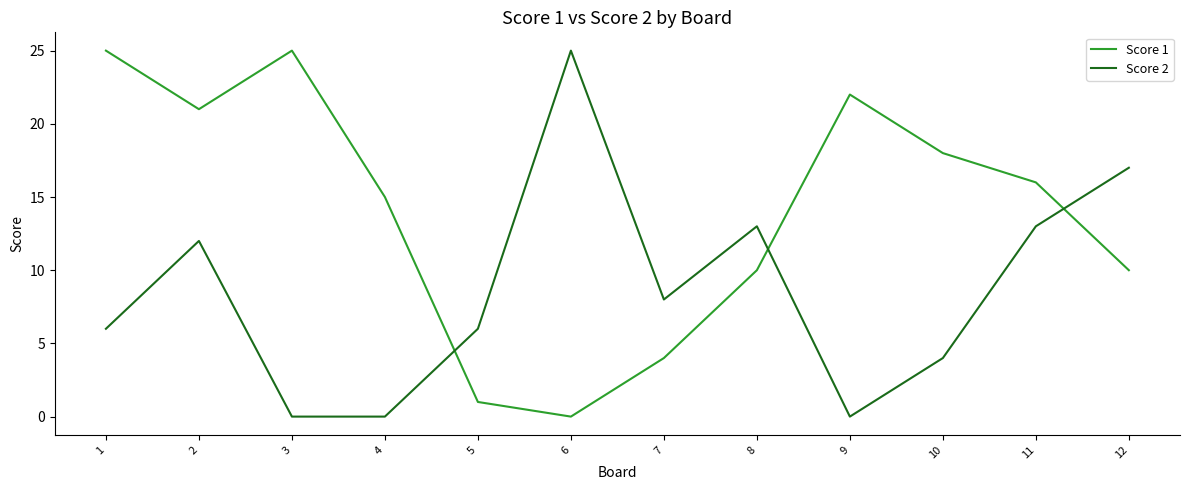

Where do Score 2 and Score 1 first cross each other?

4 and 5